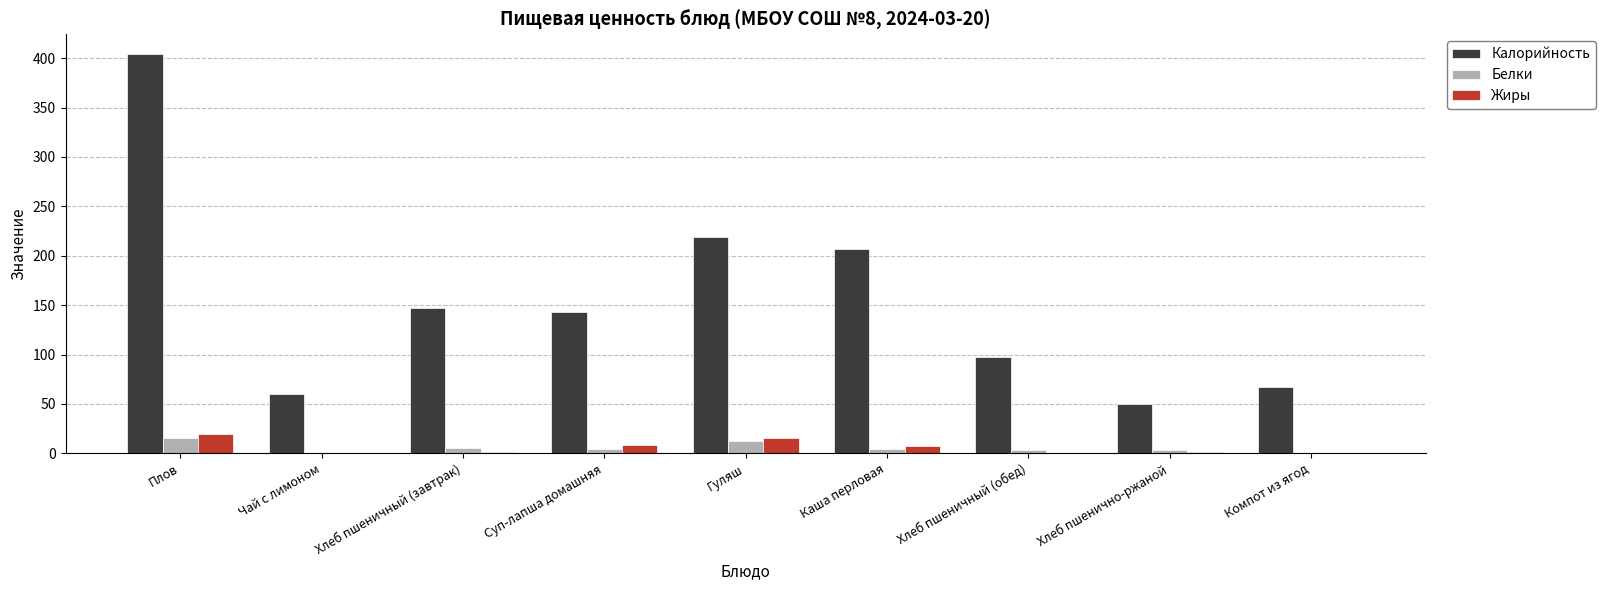

Between Плов and Суп-лапша домашняя, which series saw the biggest shift?

Калорийность